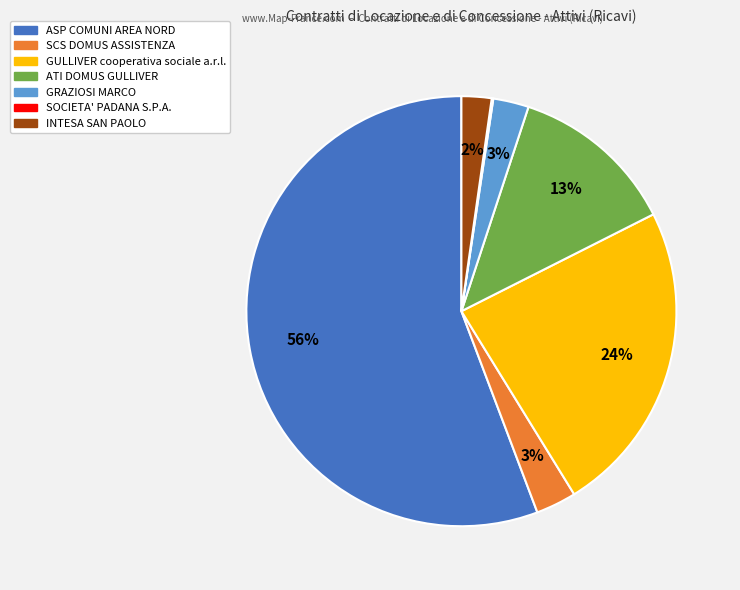

Which category has the biggest portion of the pie?

ASP COMUNI AREA NORD